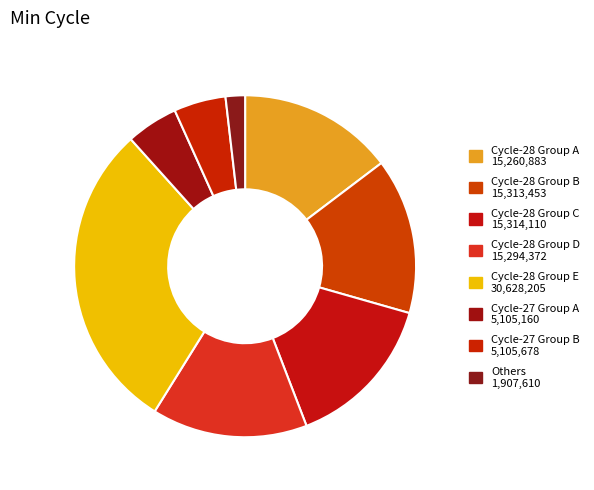

Count the number of slices in the pie.

8